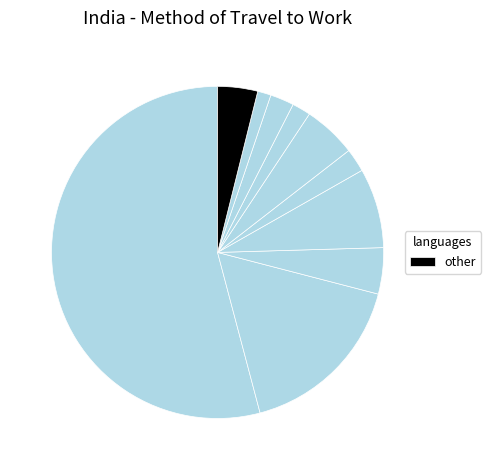

To the nearest percent, what is the average slice percentage?

10%